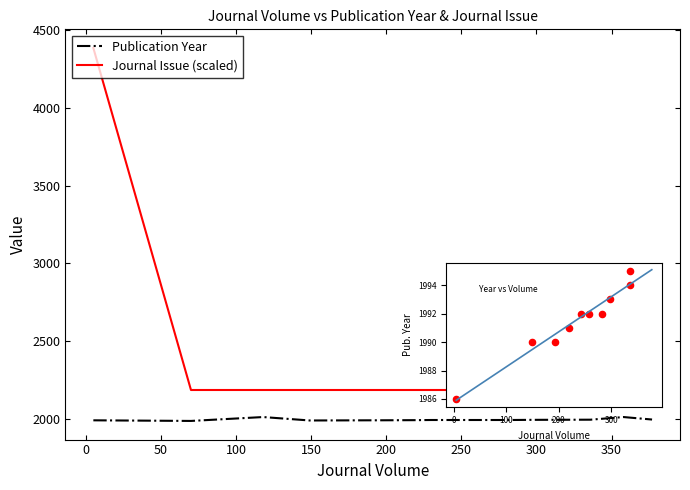

Which series reaches the maximum Y coordinate?

Journal Issue (scaled)